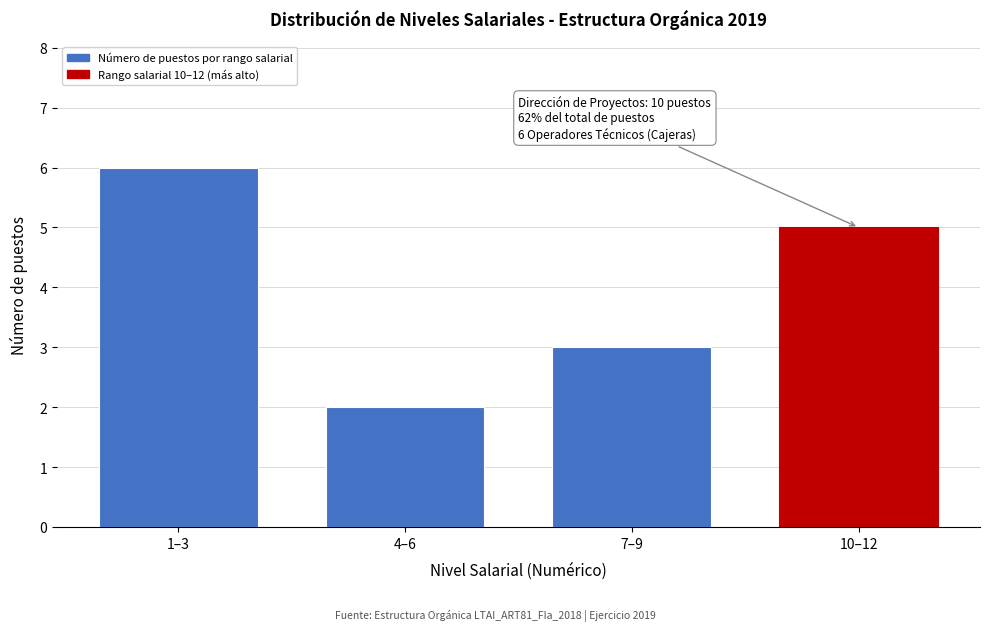

Reading left to right, transcribe all the data shown in this chart.

1–3=6	4–6=2	7–9=3	10–12=5